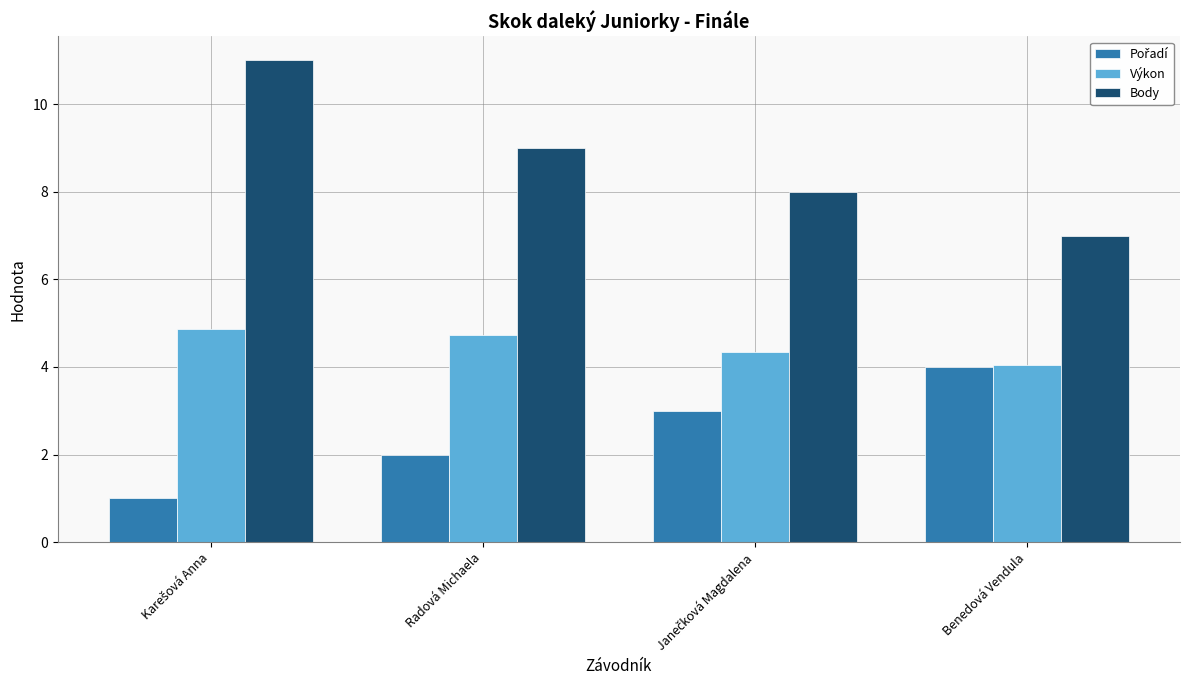

What is the highest value of the Výkon series?

4.9